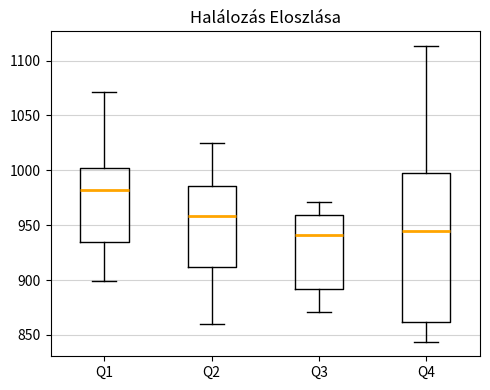

Where is the lower edge of the box for Q3 on the y-axis? The values are not printed on the chart, so give them approximately, as read against the axis.

890